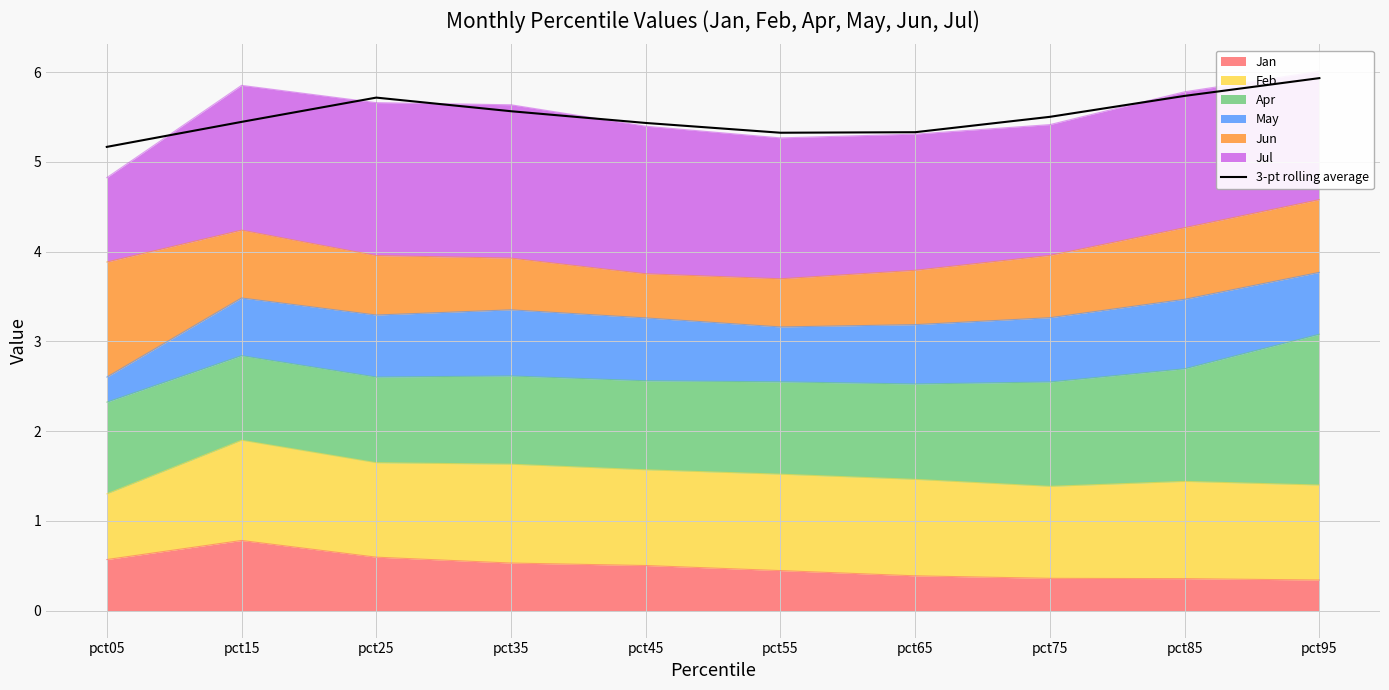

What is the approximate value at pct95?

5.9